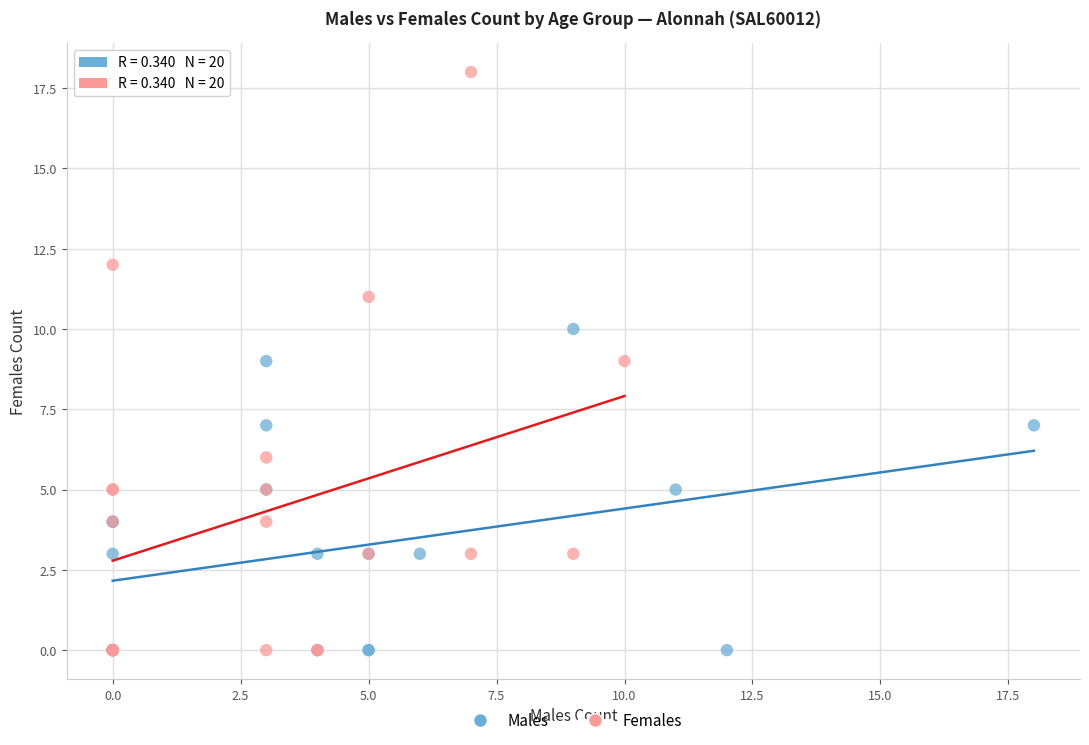

Which series reaches the maximum Y coordinate?

Females